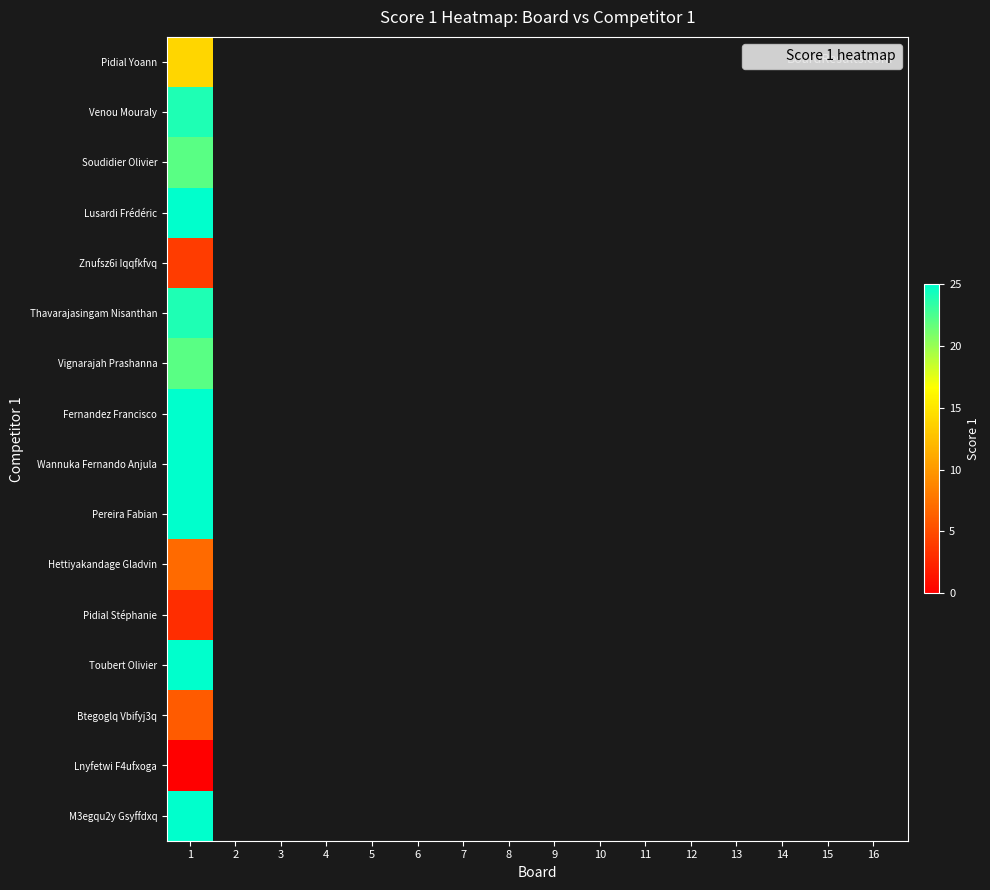

Rank the categories by value from lowest to highest.

15, 12, 5, 14, 11, 1, 3, 7, 2, 6, 4, 8, 9, 10, 13, 16